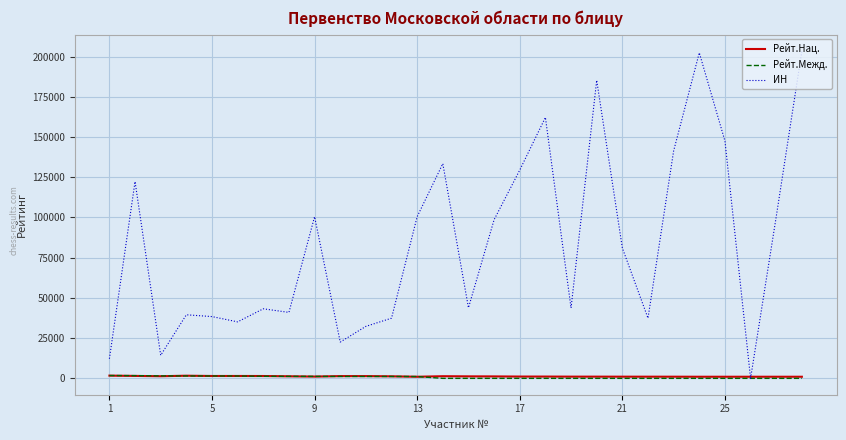

Which series has the largest range (max minus min)?

ИН